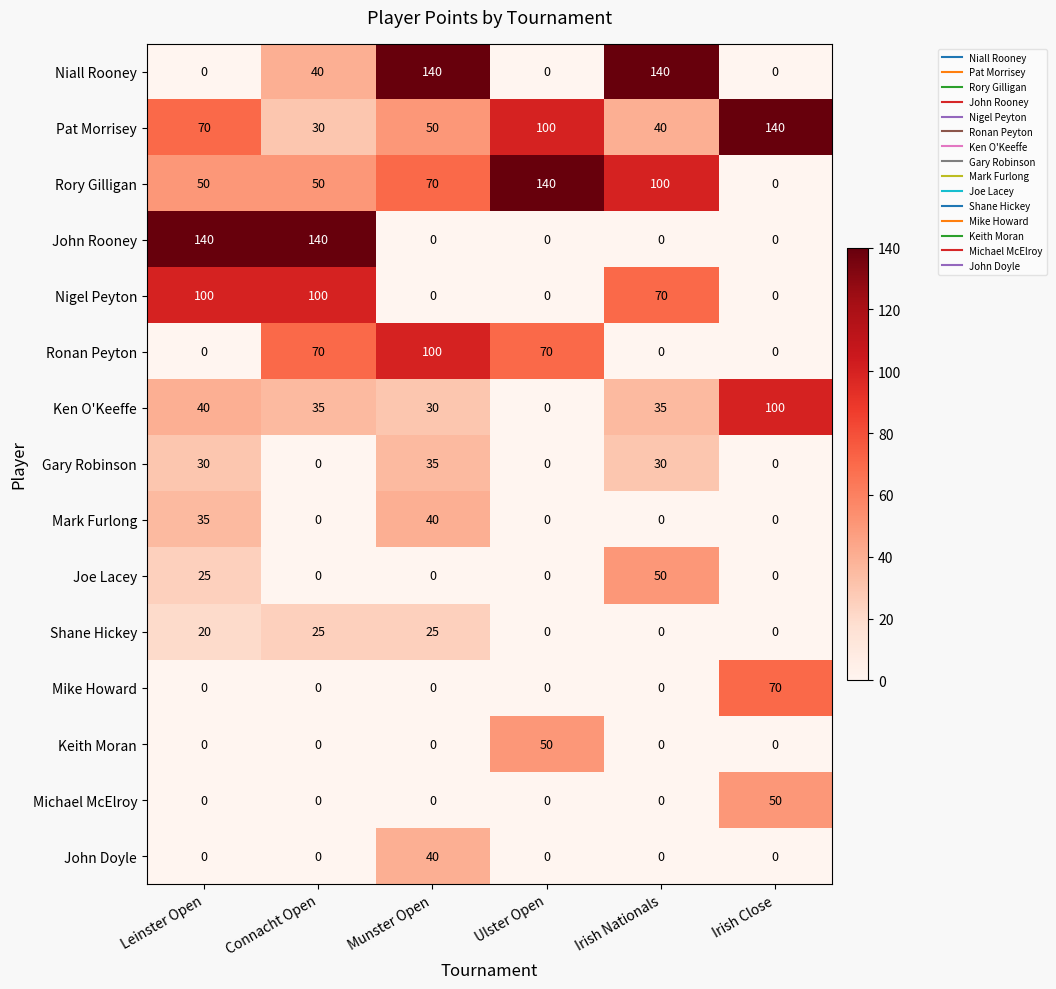

Is it true that Keith Moran equals 50 at Ulster Open?

True